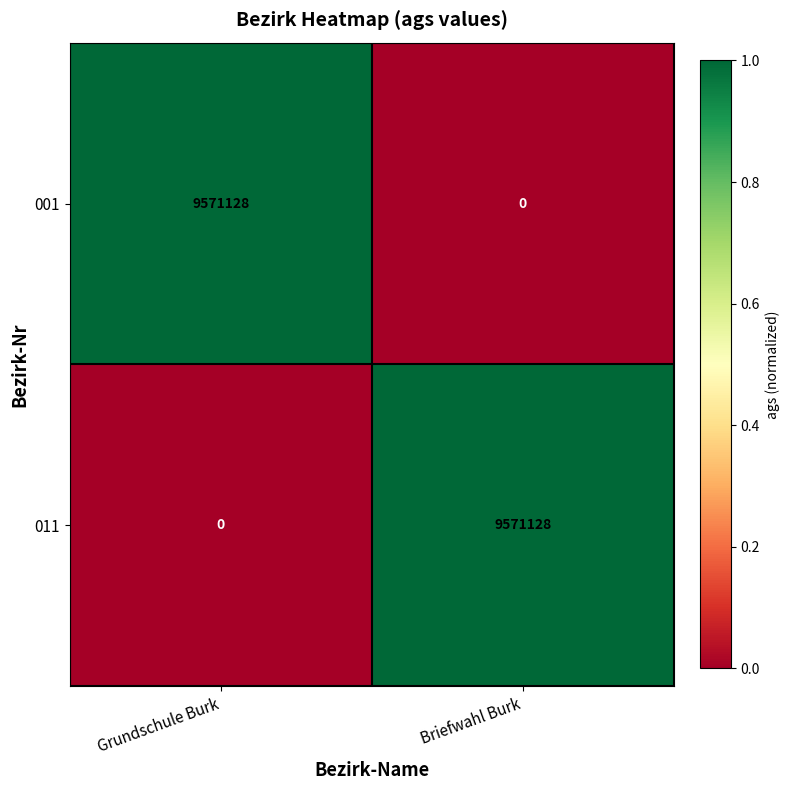

Is the value of 001 at Briefwahl Burk greater than the value of 011 at Briefwahl Burk?

No